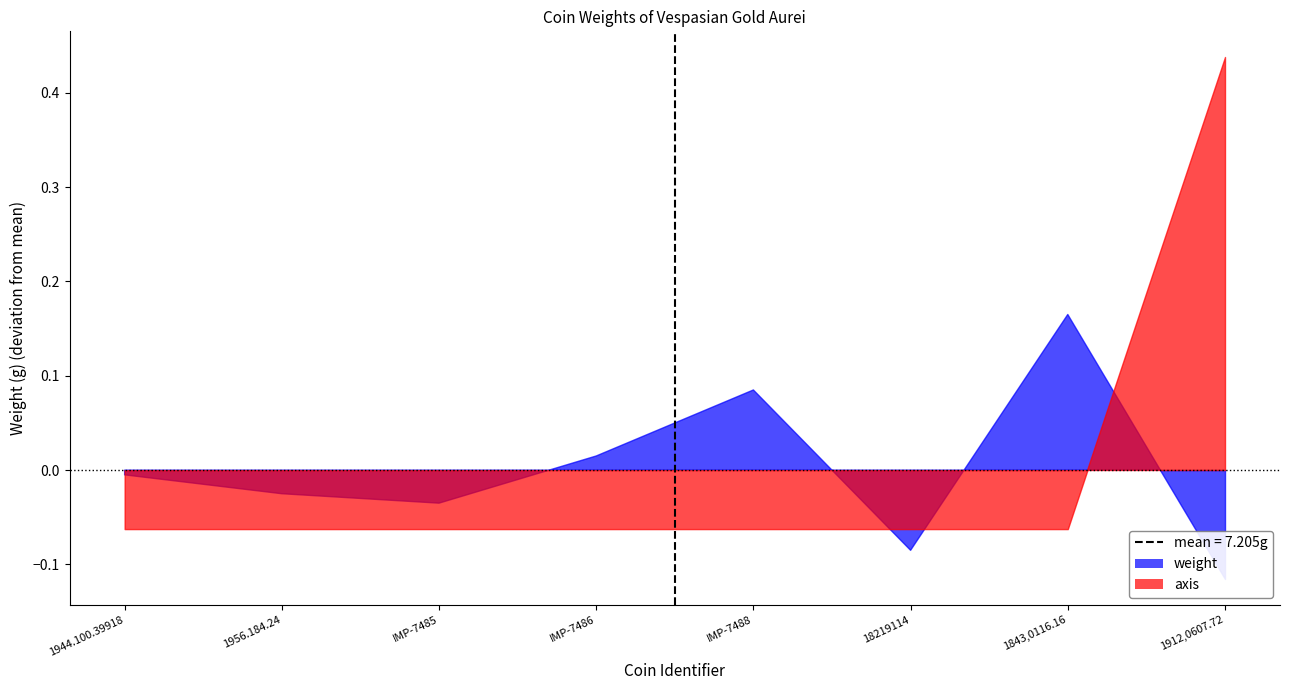

At which label is the value closest to 0?

1944.100.39918